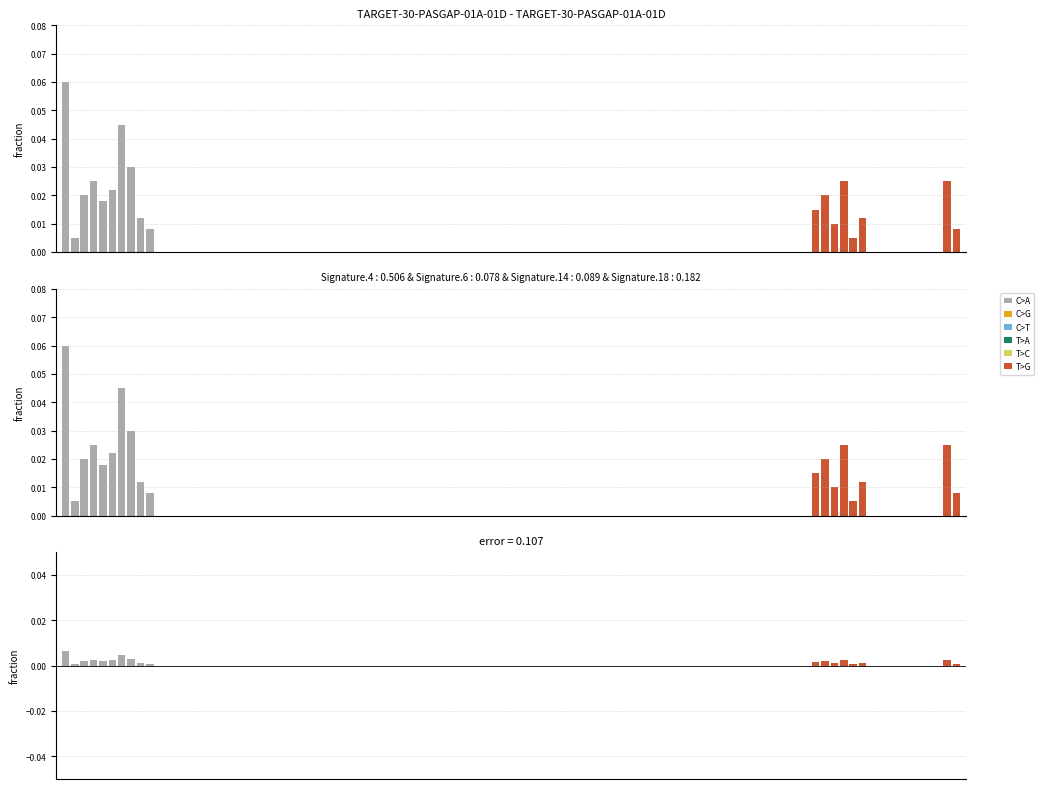

Does the chart contain any negative values?

No